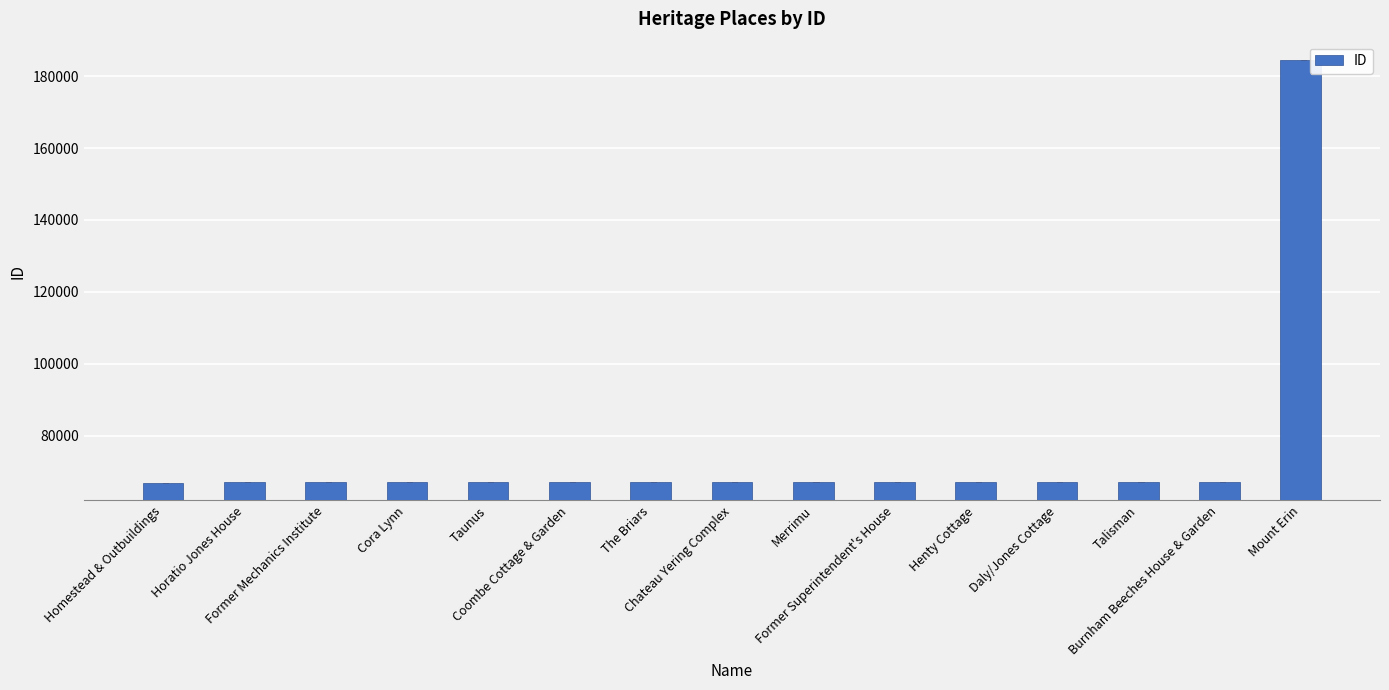

What is the label of the 5th bar from the left?

Taunus